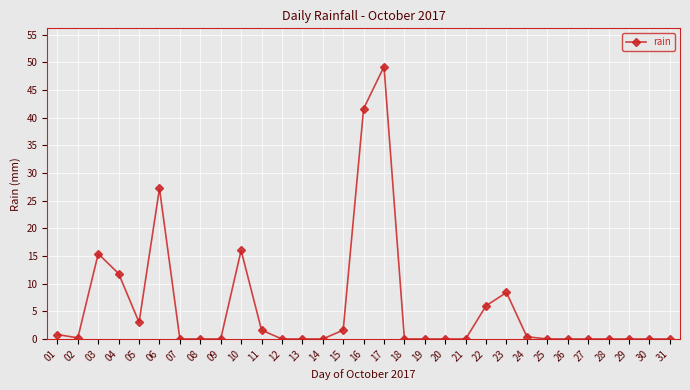

True or false: the data shows 18.6 at 29.

False